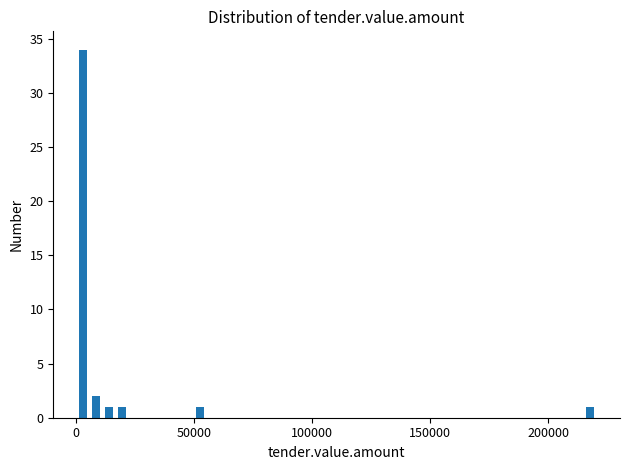

Around what value on the x-axis is the tallest bar? Give the approximate position of its centre, as read against the axis.

5000